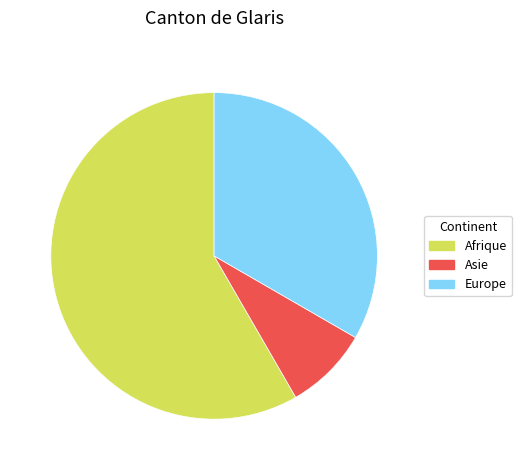

The Afrique slice represents 58% of the pie. True or false?

True